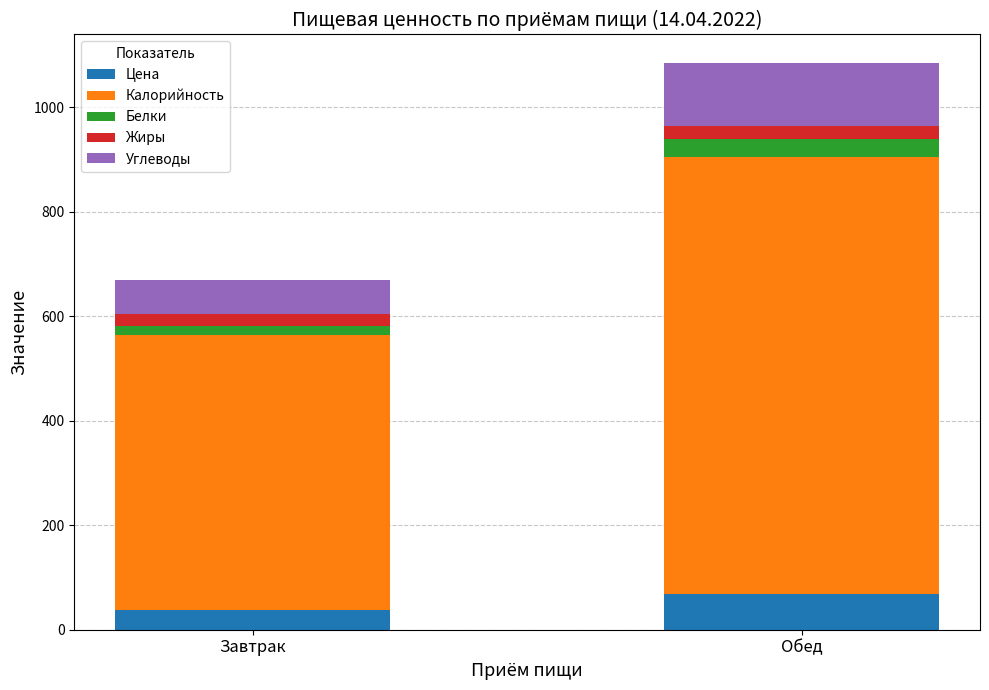

At which category is the sum across all series the highest?

Обед